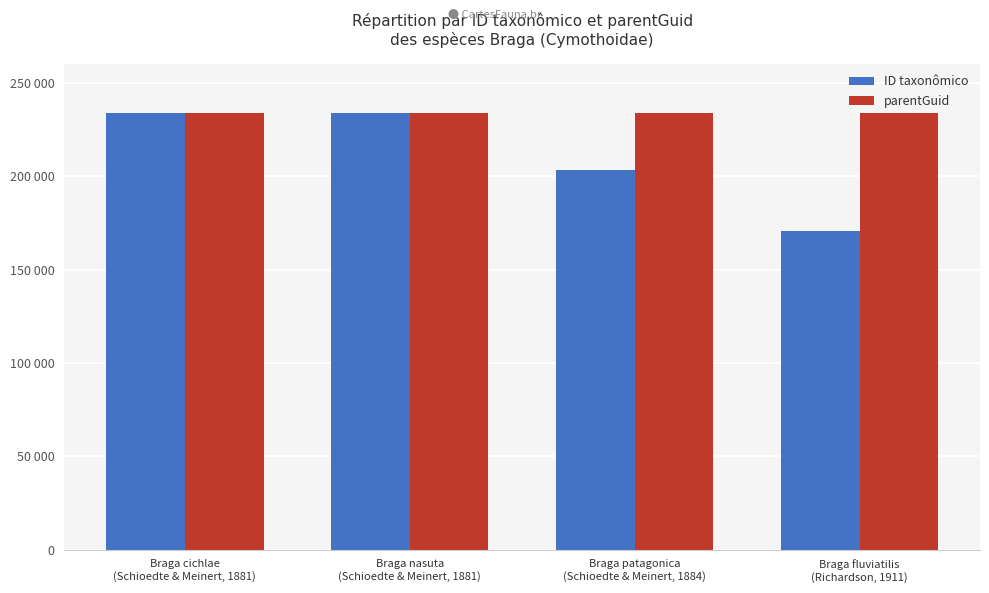

At Braga cichlae
(Schioedte & Meinert, 1881), list the series in order from smallest to largest.

parentGuid, ID taxonômico